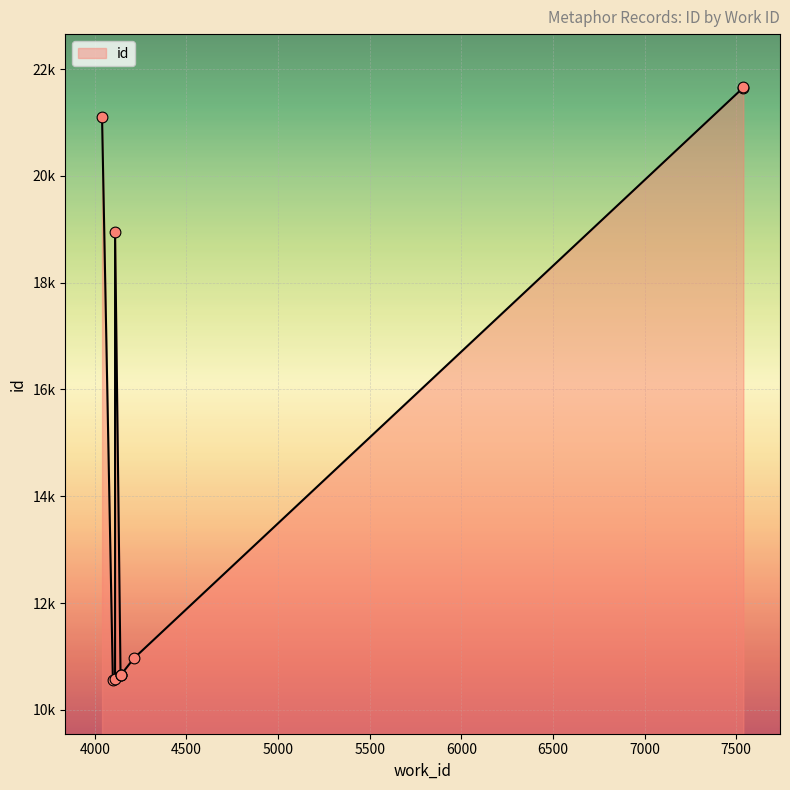

Which has a higher value, 4141 or 7539?

7539